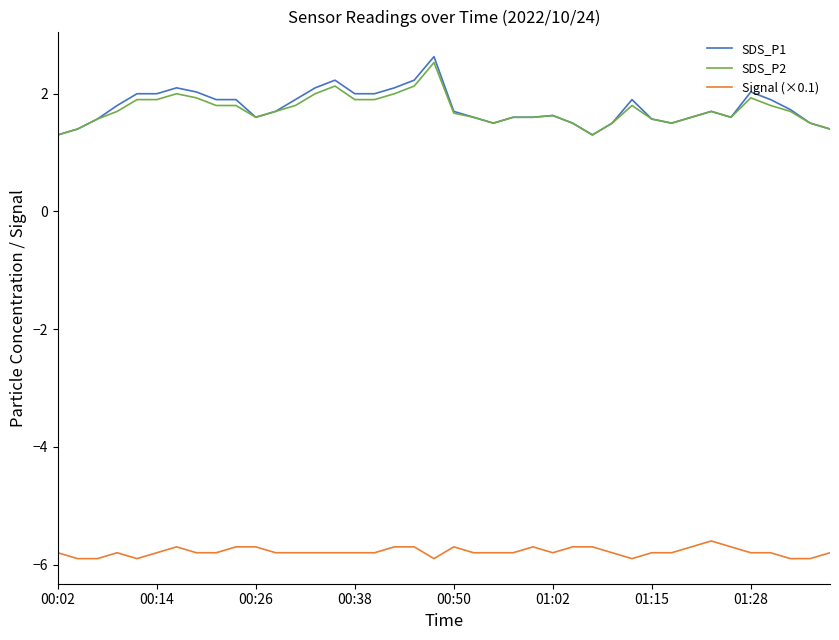

True or false: SDS_P1 and Signal (×0.1) intersect in this chart.

False